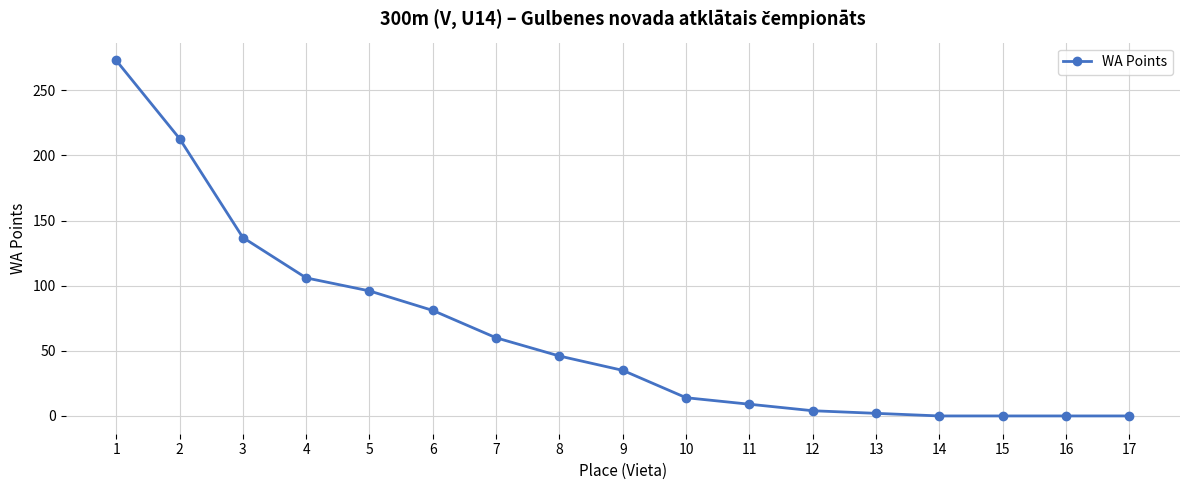

What is the sum of all values?

1076